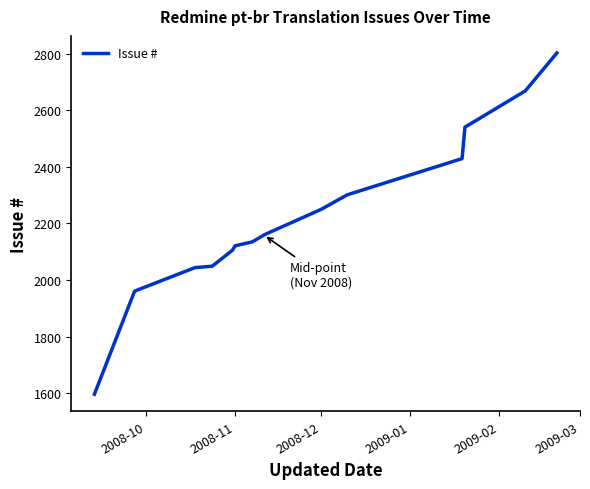

What is the maximum value shown in the chart?

2802